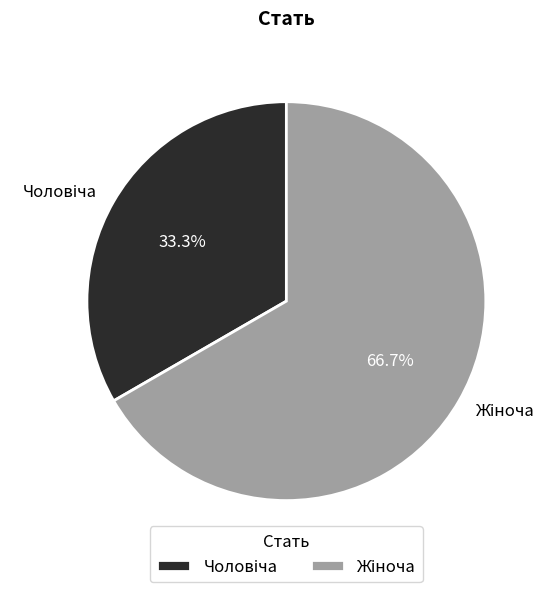

Is there a majority slice in this chart?

Yes